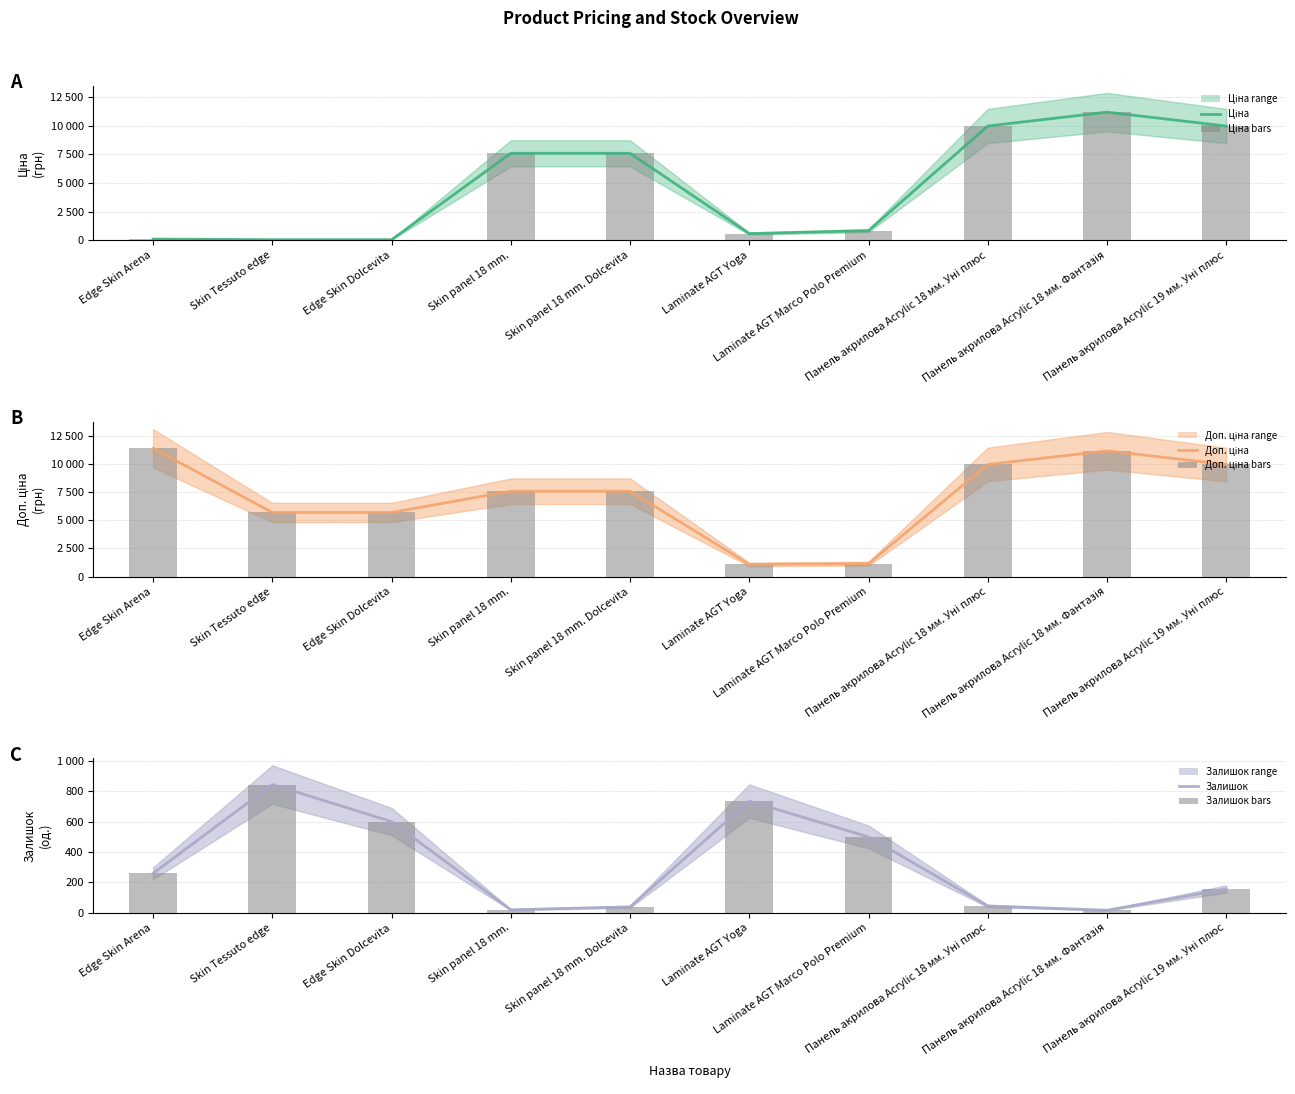

What is the smallest value displayed?

17.0